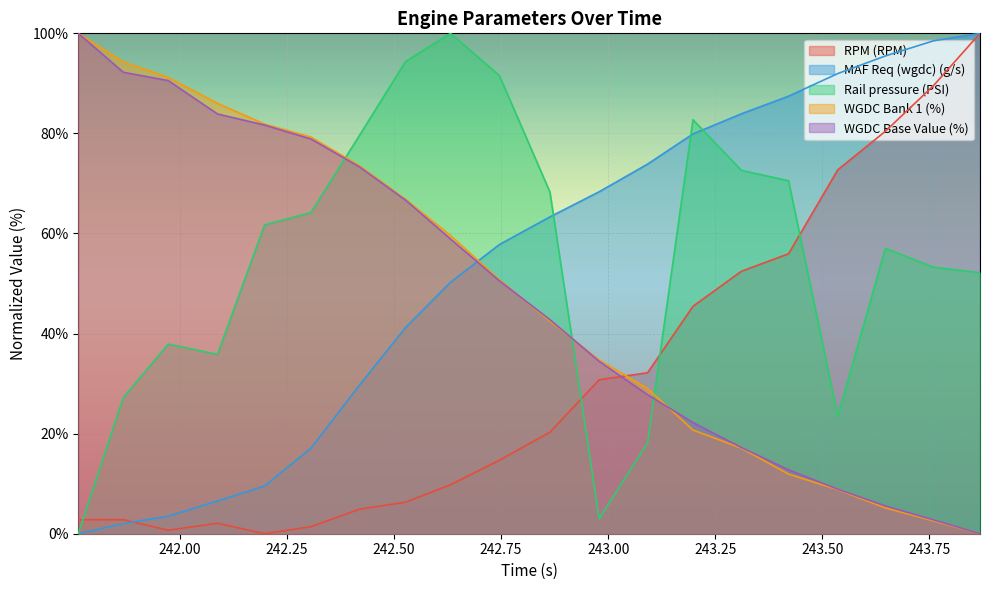

How many data points in RPM (RPM) are above 20?

10